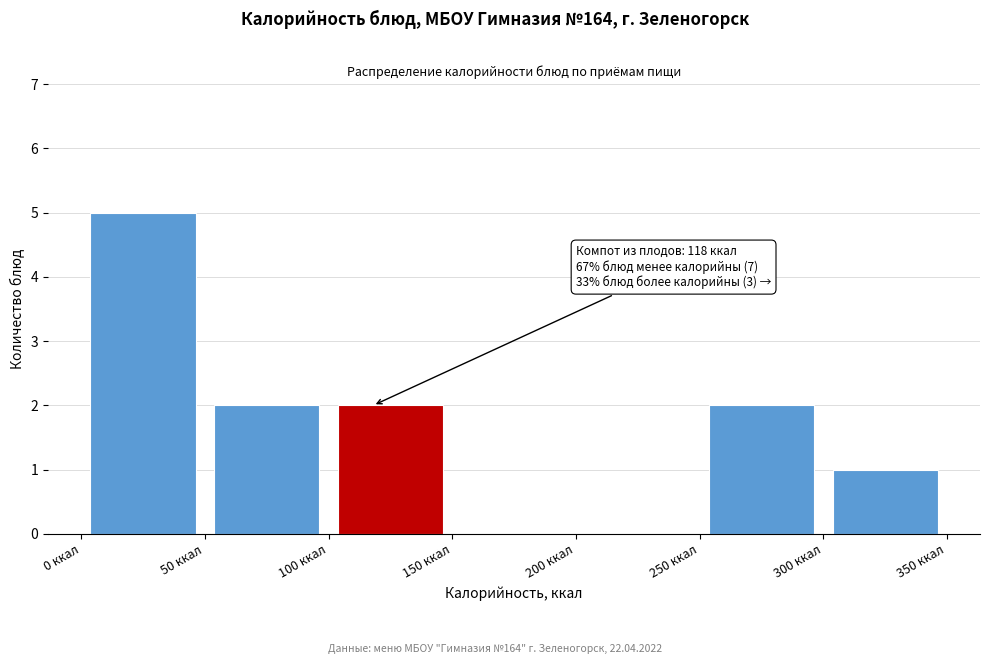

Which range on the x-axis has the tallest bar?

0 to 50